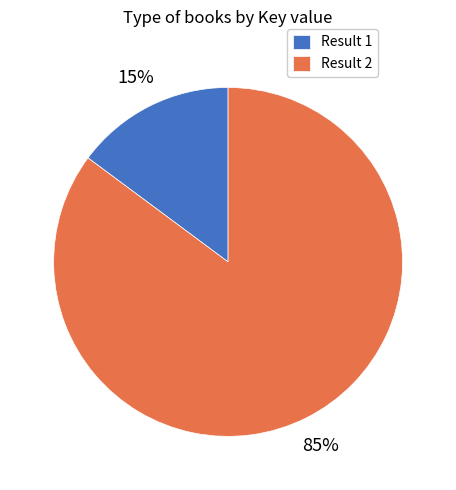

What is the ratio of the value at Result 2 to the value at Result 1?

5.7